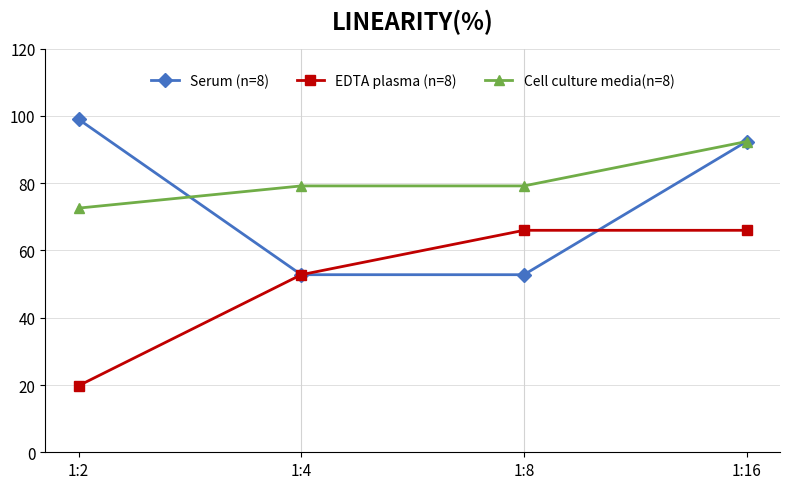

Between 1:2 and 1:4, which series saw the biggest shift?

Serum (n=8)